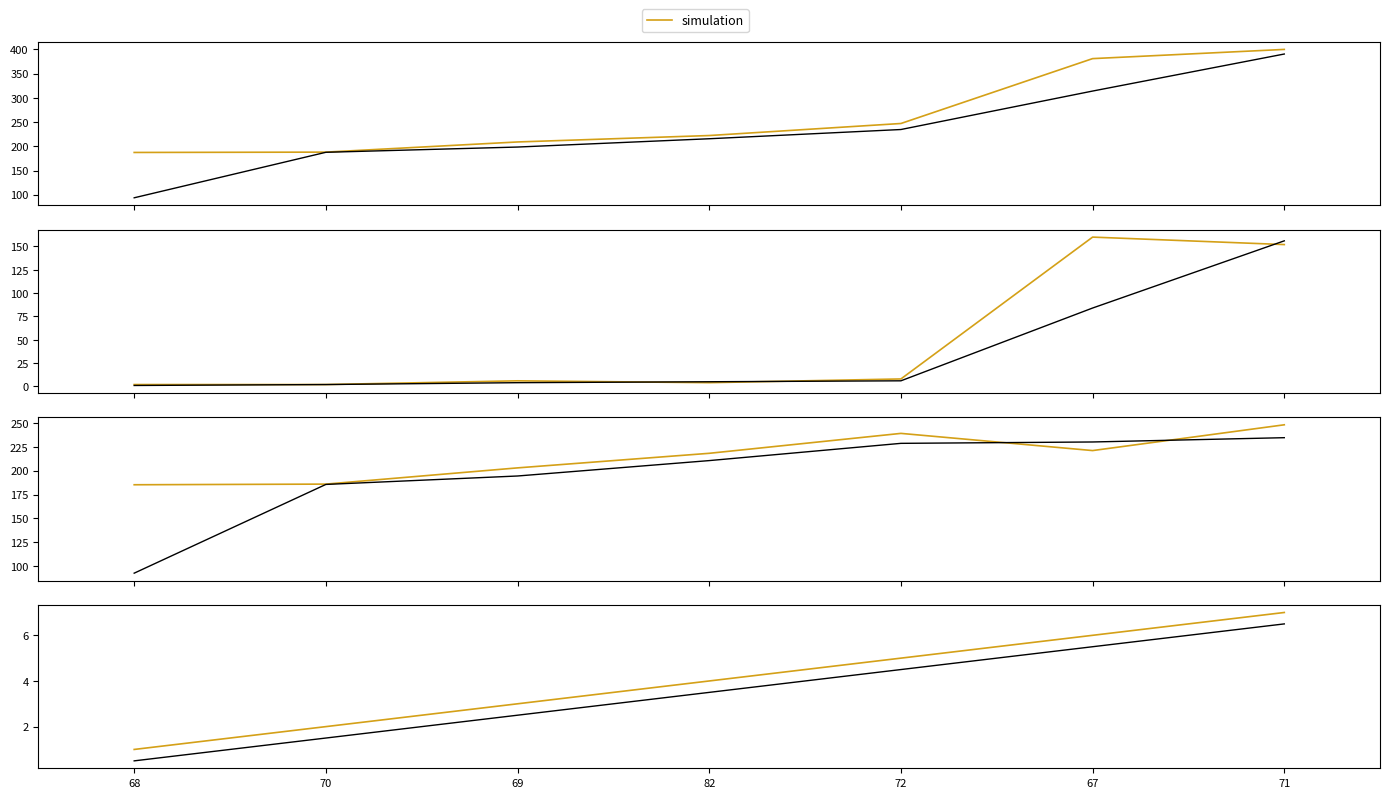

What is the maximum value shown in the chart?

390.6